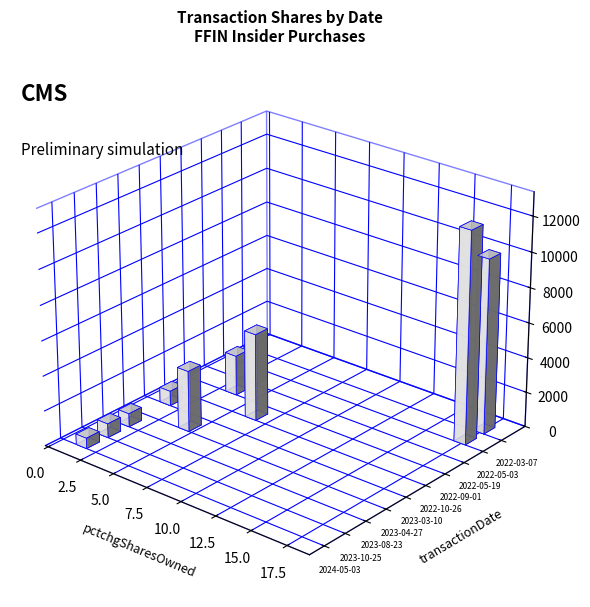

Reading right to left, transcribe all the data shown in this chart.

transactionShares: 2022-03-07=10000.0	2022-05-03=12129.0	2022-05-19=2500.0	2022-09-01=2300.0	2022-10-26=5000.0	2023-03-10=850.0	2023-04-27=3500.0	2023-08-23=763.0	2023-10-25=800.0	2024-05-03=600.0
transactionPricePerShare: 2022-03-07=45.3	2022-05-03=41.2	2022-05-19=40.6	2022-09-01=42.2	2022-10-26=37.4	2023-03-10=33.8	2023-04-27=28.5	2023-08-23=28.8	2023-10-25=23.1	2024-05-03=31.2
transactionValue: 2022-03-07=452800.0	2022-05-03=499351.0	2022-05-19=101625.0	2022-09-01=97152.0	2022-10-26=186750.0	2023-03-10=28756.0	2023-04-27=99750.0	2023-08-23=21959.0	2023-10-25=18488.0	2024-05-03=18726.0
sharesOwnedFollowingTransaction: 2022-03-07=67362.0	2022-05-03=83458.0	2022-05-19=85958.0	2022-09-01=88258.0	2022-10-26=93258.0	2023-03-10=94108.0	2023-04-27=100127.0	2023-08-23=100890.0	2023-10-25=101690.0	2024-05-03=104585.0